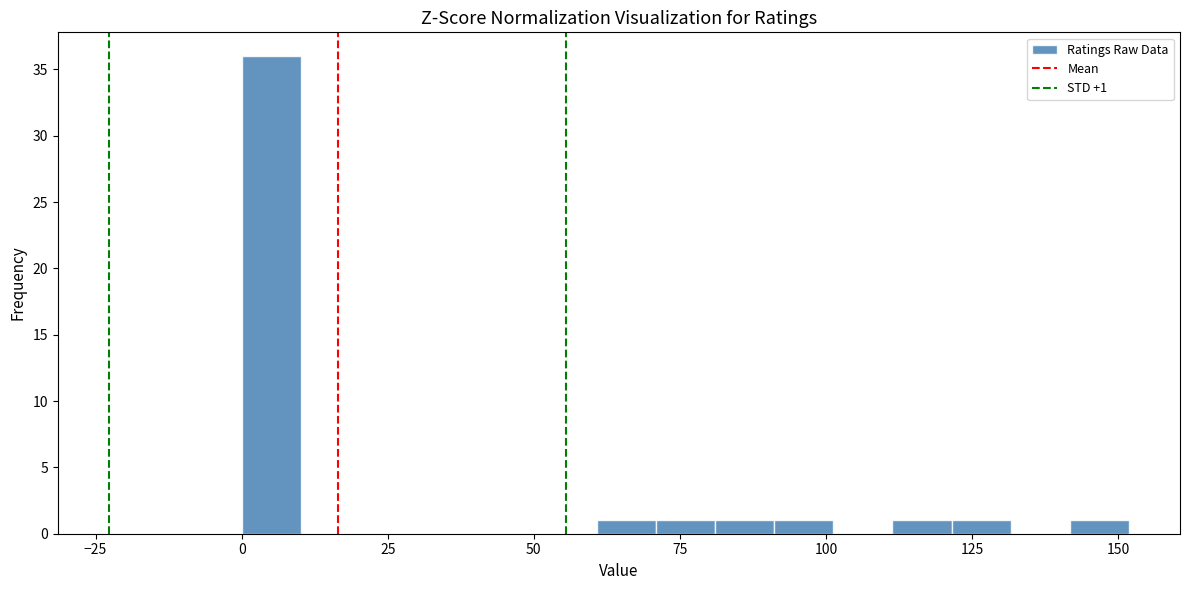

Read against the x-axis, roughly where is the centre of the tallest bar?

5